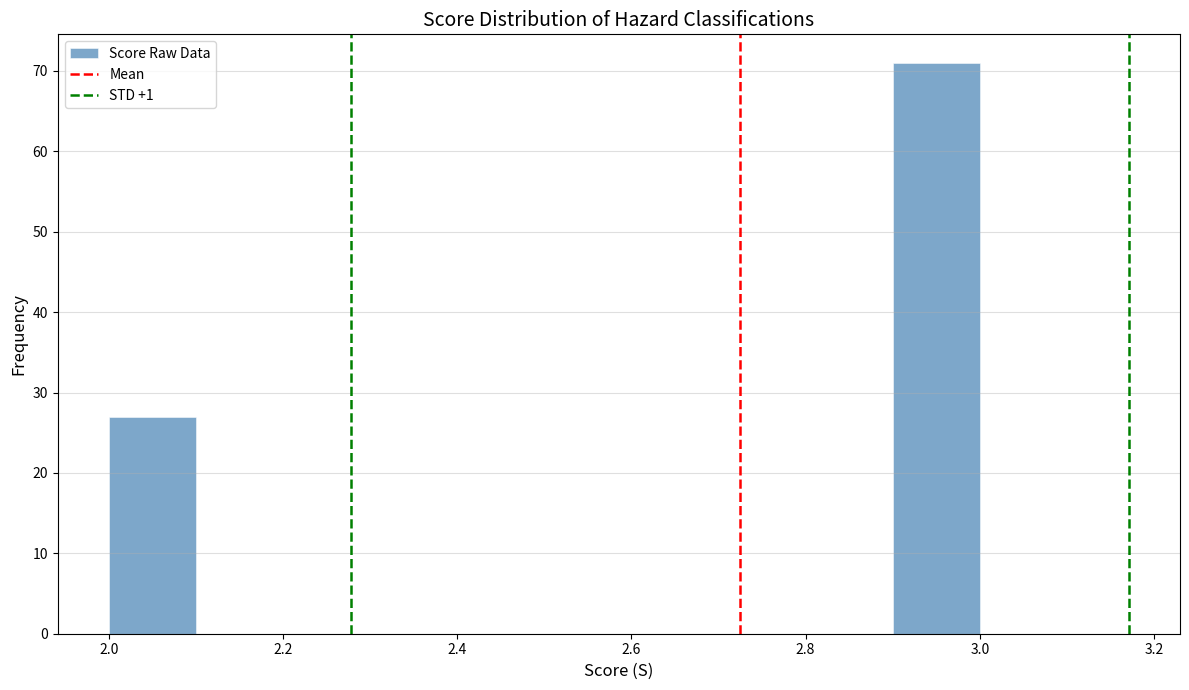

Reading left to right, transcribe this chart: for each bar, give the range it covers on the x-axis and its height. The values are not printed on the chart, so give them approximately, as read against the axis.

2.0 to 2.1: 27
2.1 to 2.2: 0
2.2 to 2.3: 0
2.3 to 2.4: 0
2.4 to 2.5: 0
2.5 to 2.6: 0
2.6 to 2.7: 0
2.7 to 2.8: 0
2.8 to 2.9: 0
2.9 to 3.0: 71